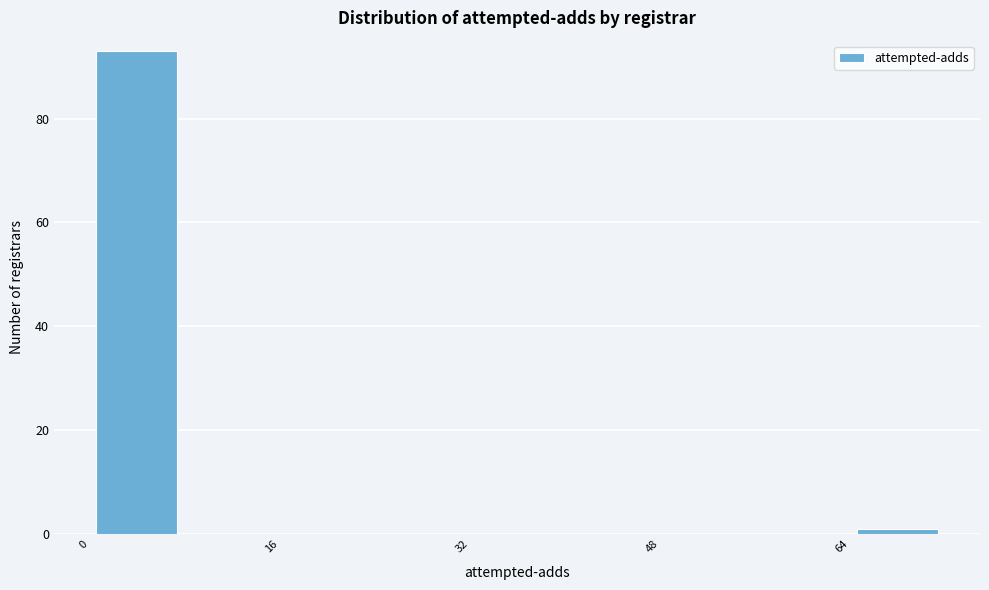

Reading left to right, transcribe this chart: for each bar, give the range it covers on the x-axis and its height. The values are not printed on the chart, so give them approximately, as read against the axis.

0 to 8: 94
8 to 16: 0
16 to 24: 0
24 to 32: 0
32 to 40: 0
40 to 48: 0
48 to 56: 0
56 to 64: 0
64 to 72: under 2